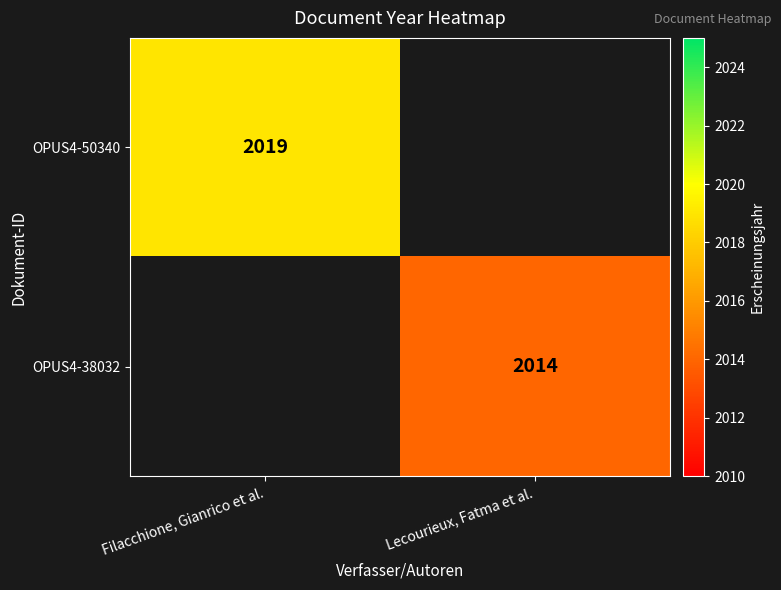

Is it true that OPUS4-50340 equals 2019 at Filacchione, Gianrico et al.?

True